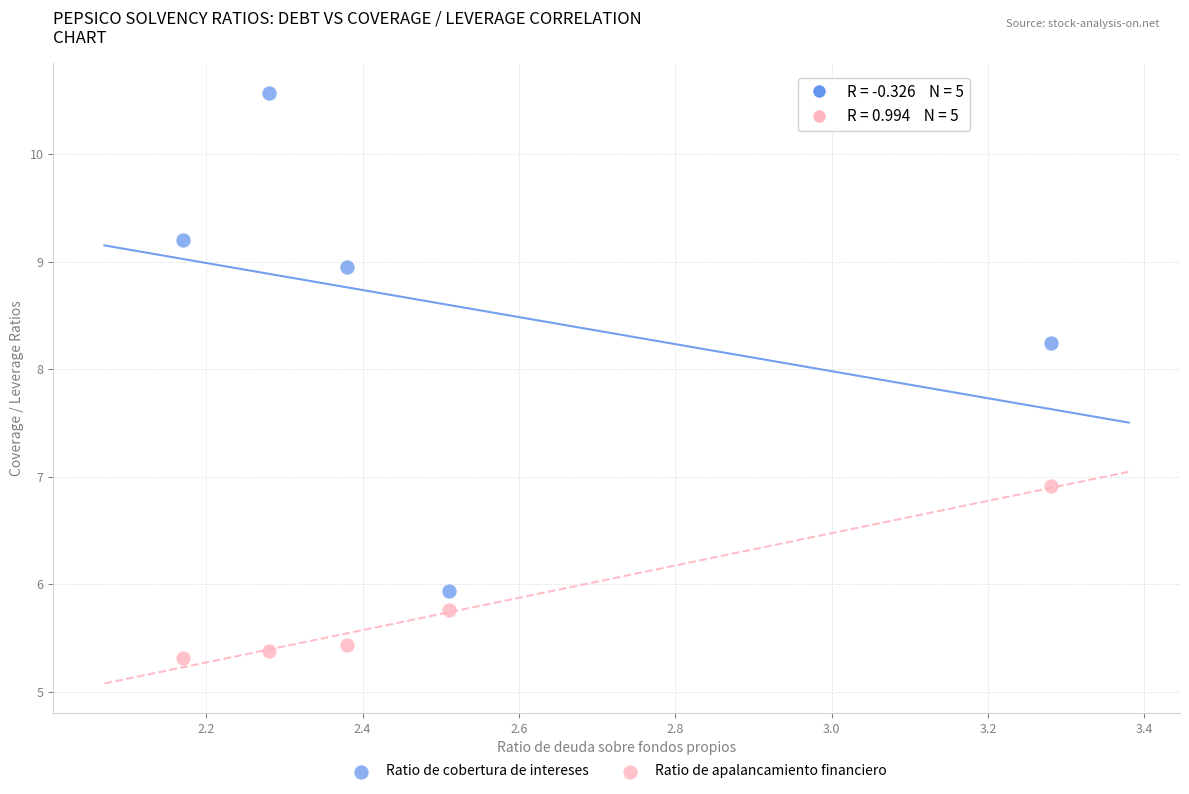

What are all the series names shown in the legend?

Ratio de cobertura de intereses, Ratio de apalancamiento financiero